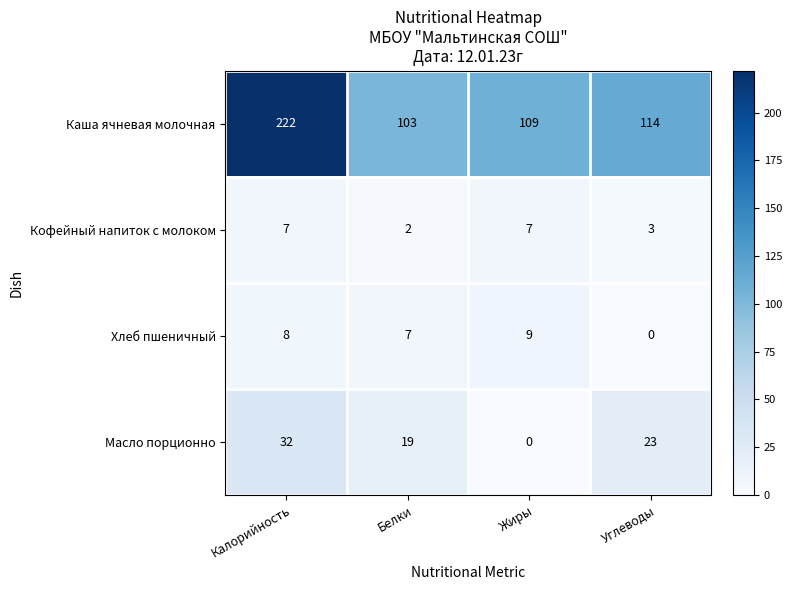

What is the spread (max minus min) of values at Калорийность?

215